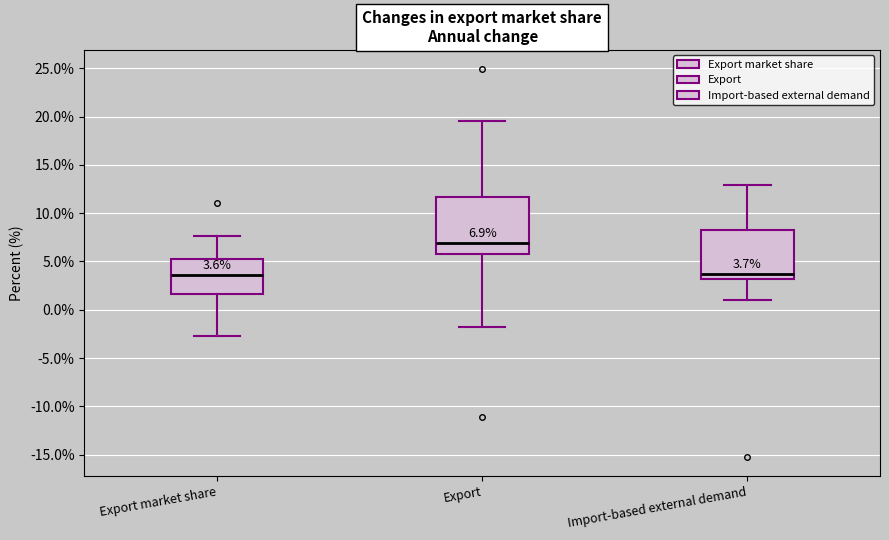

Which box is the tallest, from its lower edge to its upper edge?

Export